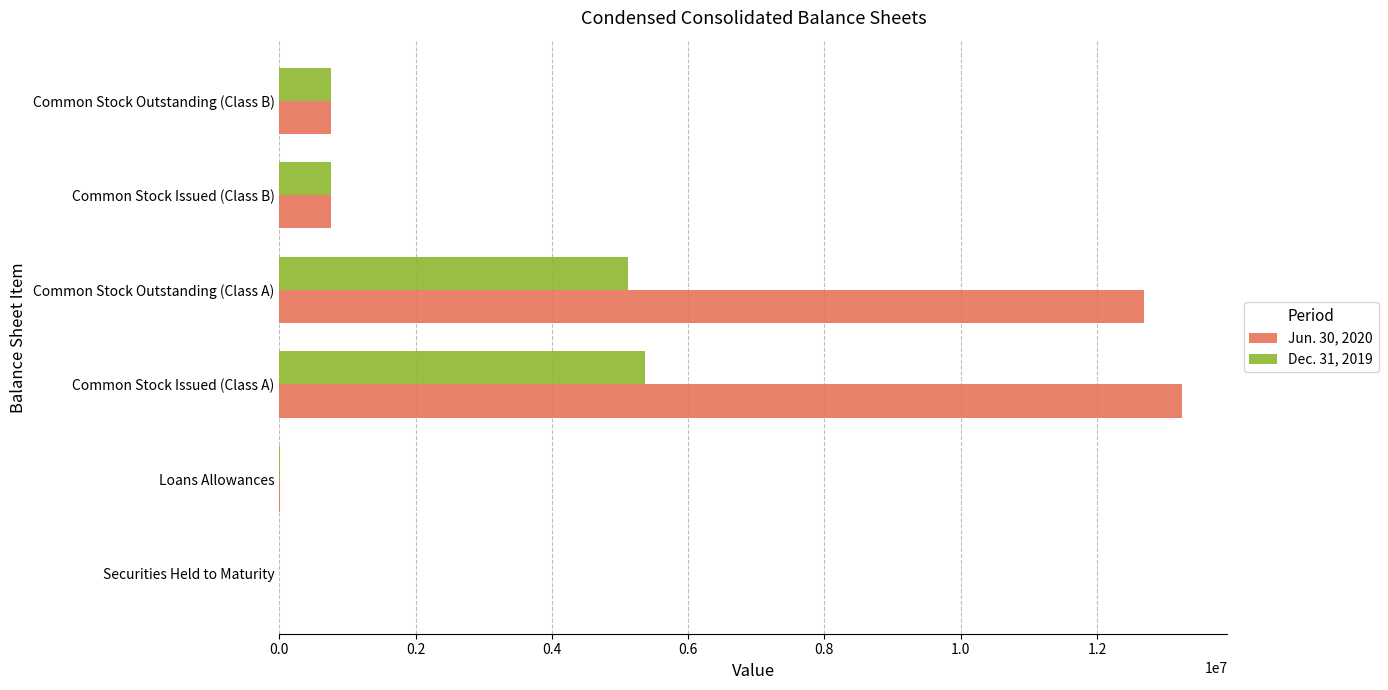

True or false: Dec. 31, 2019 has a value of 752184 at Common Stock Issued (Class B).

True